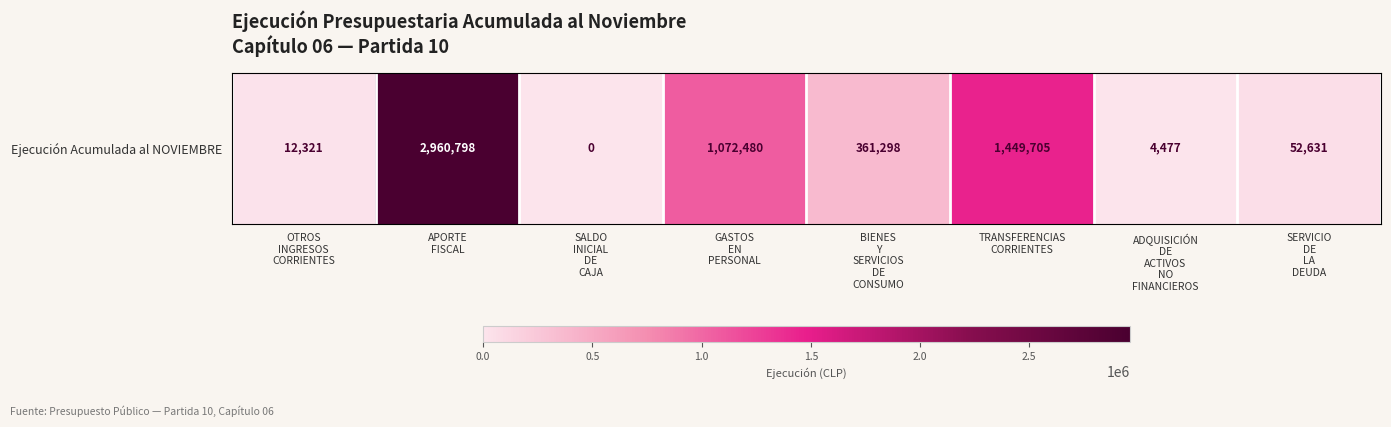

Reading right to left, extract all data points from this chart.

52631	4477	1449705	361298	1072480	0	2960798	12321